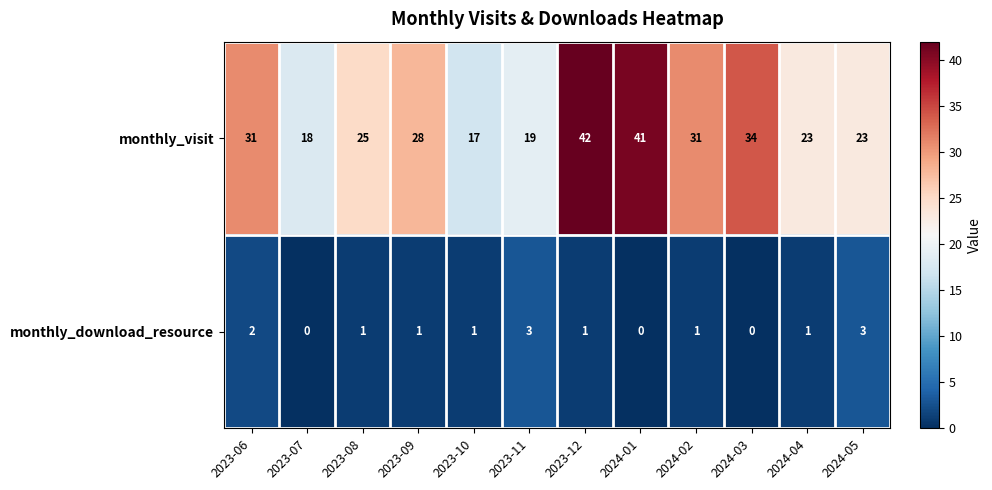

What is the total value across all series at 2023-12?

43